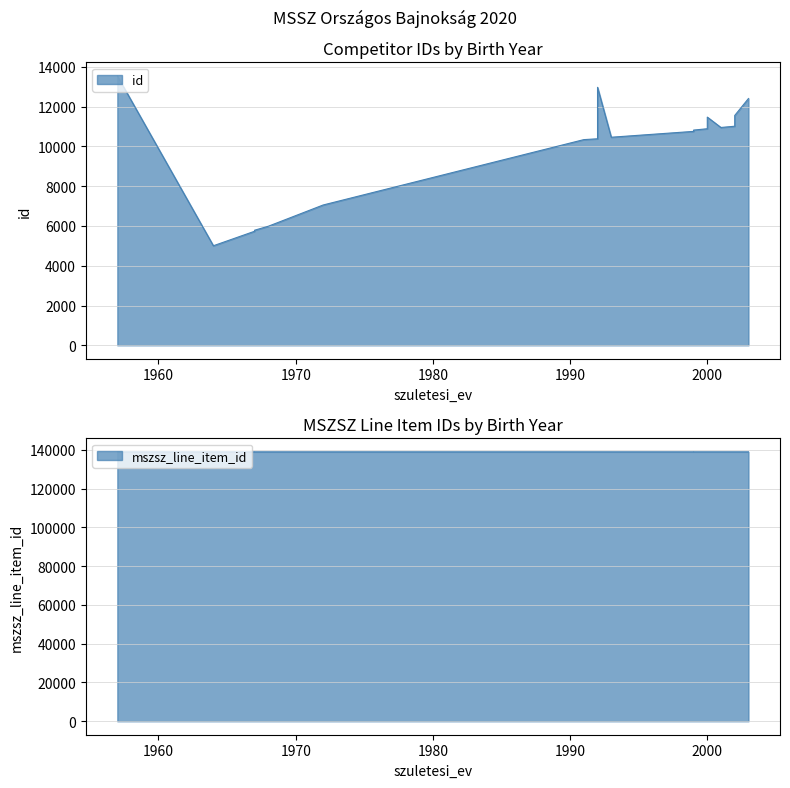

What is the minimum value shown in the chart?

5004